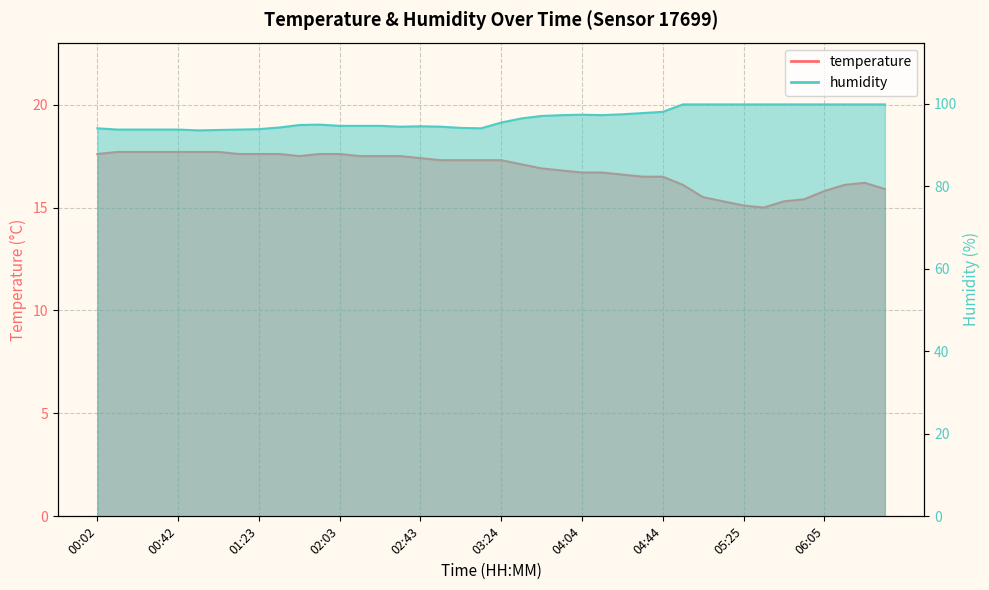

In temperature, how many points are lower than both neighbors (excluding endpoints)?

2